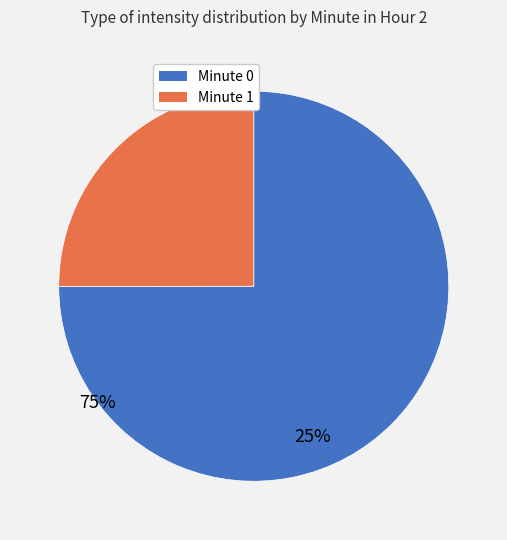

Is 8 the majority of the pie?

No